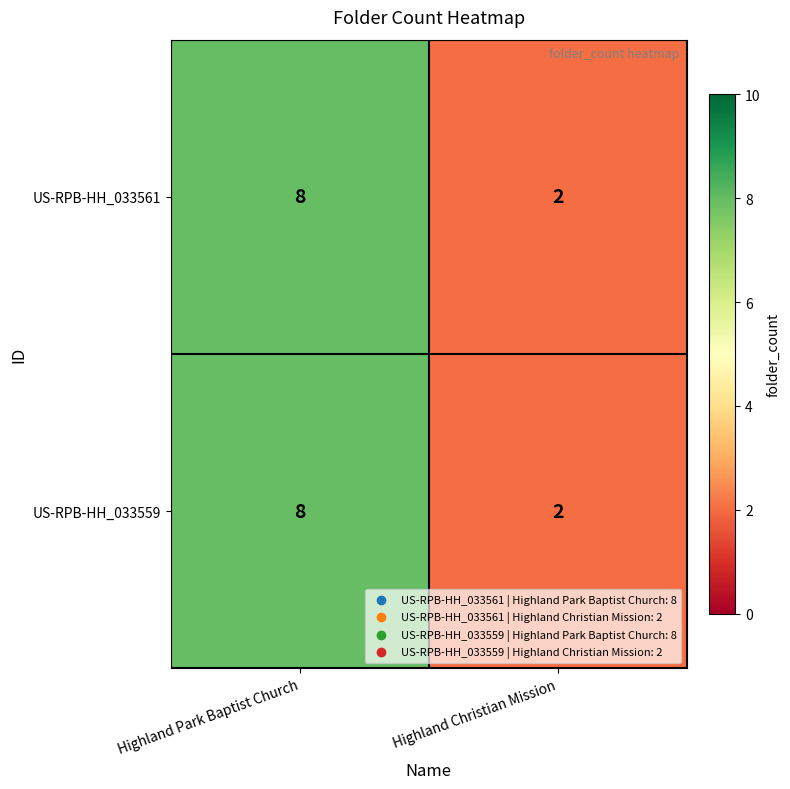

Read the US-RPB-HH_033561 value at Highland Park Baptist Church.

8